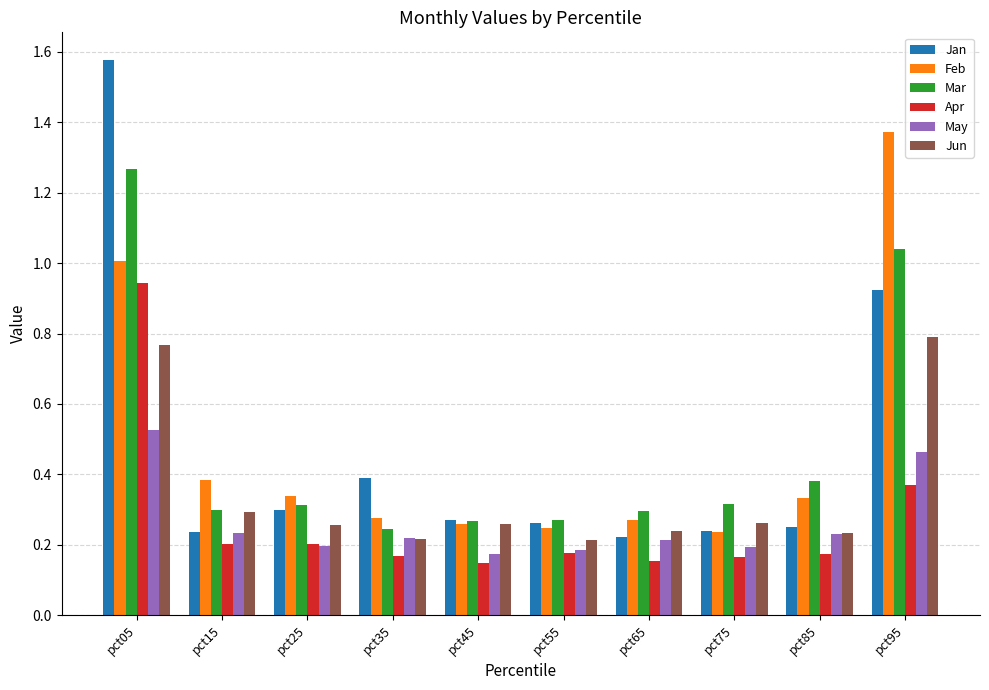

Is the value of Mar at pct95 greater than the value of Apr at pct75?

Yes